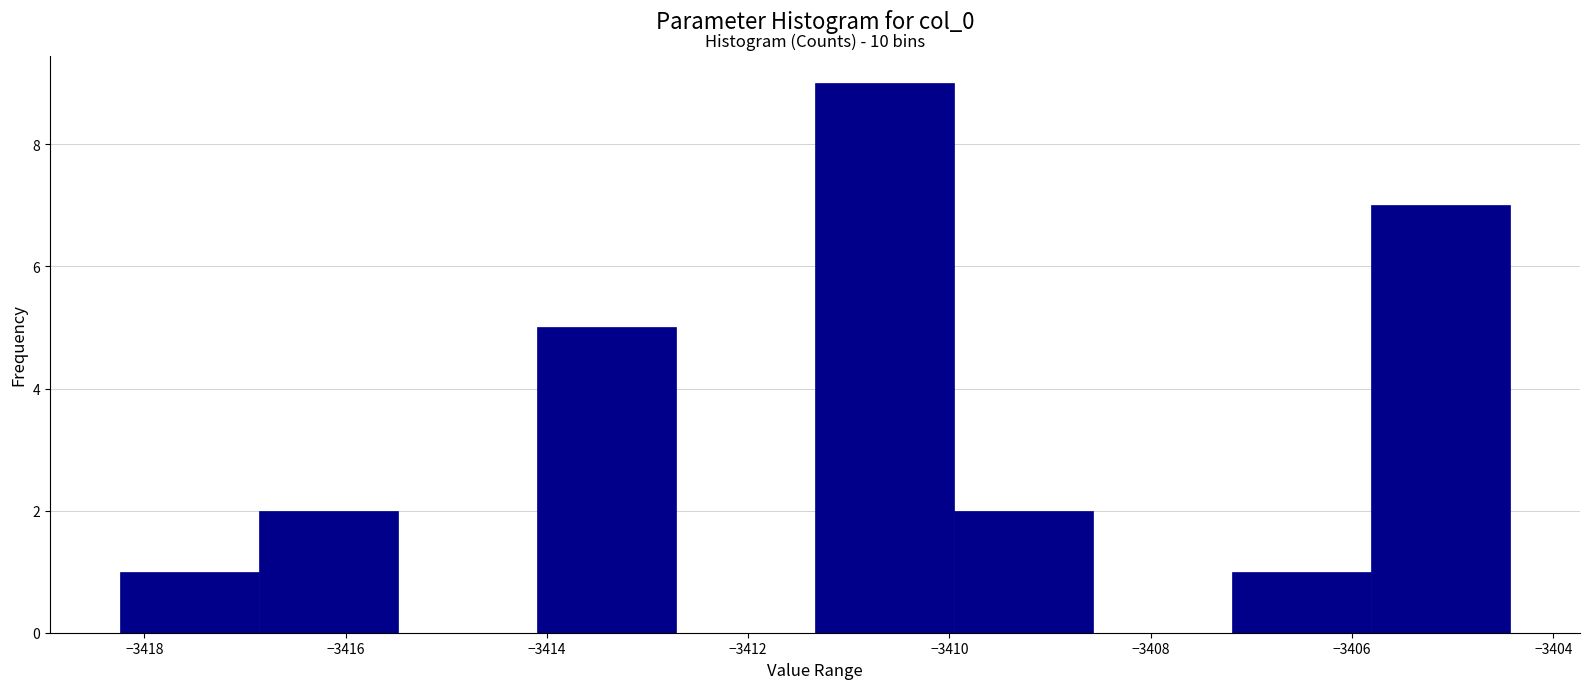

Over which range of the x-axis is the bar tallest?

-3411.4 to -3410.0